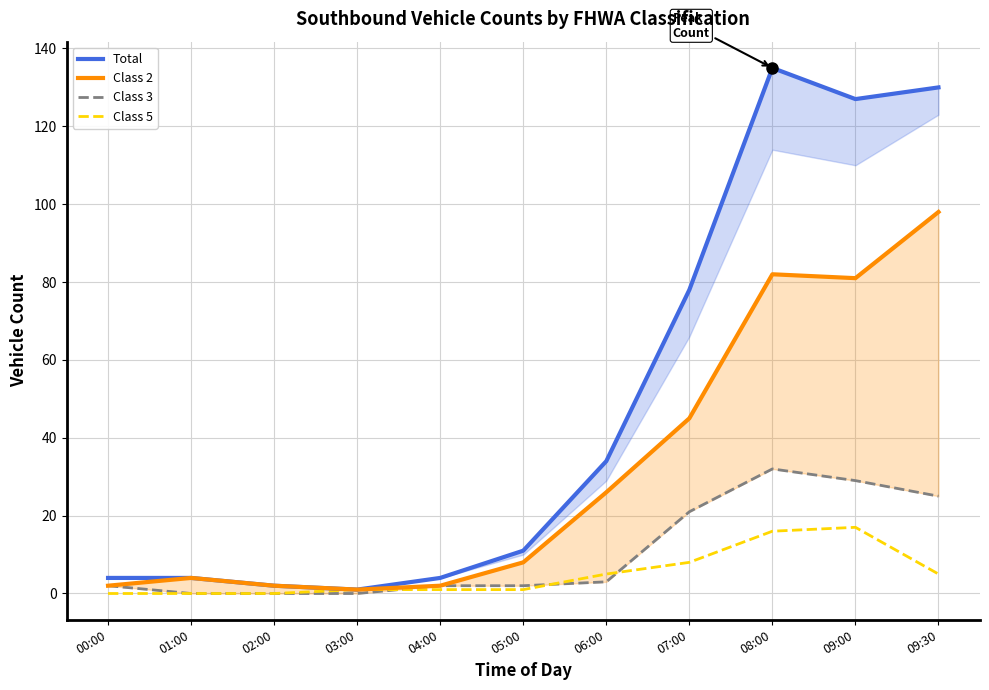

Is the value of Total at 01:00 greater than the value of Class 3 at 06:00?

Yes